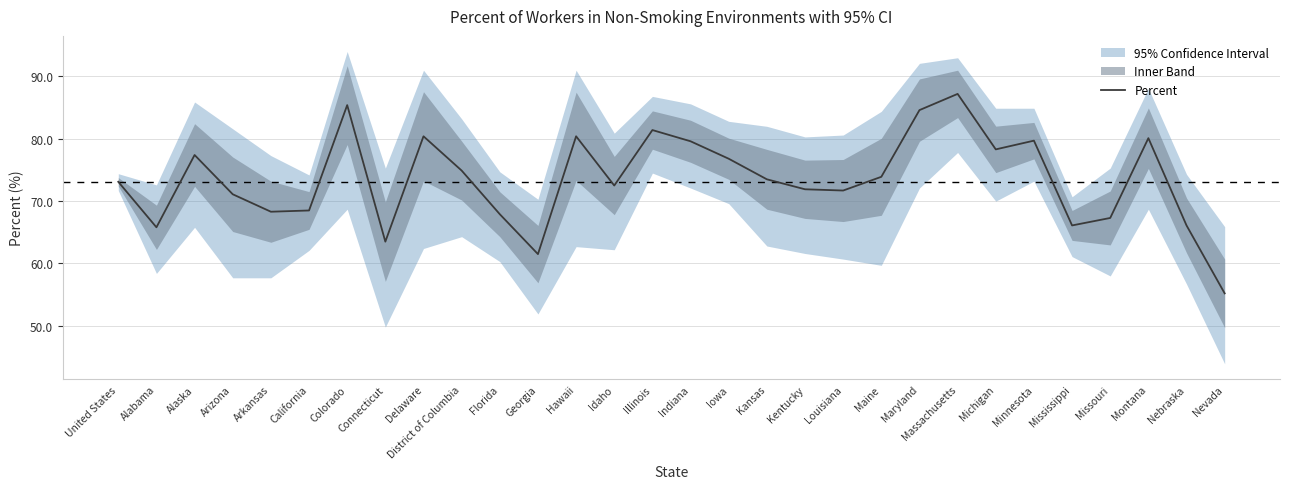

Which has a higher value, Georgia or United States?

United States